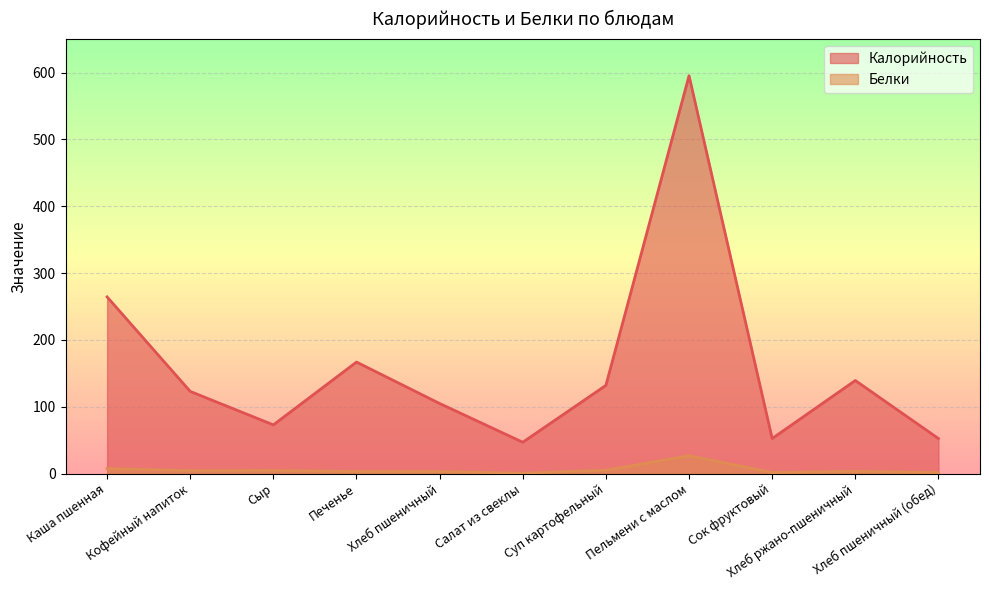

What are all the series names shown in the legend?

Калорийность, Белки